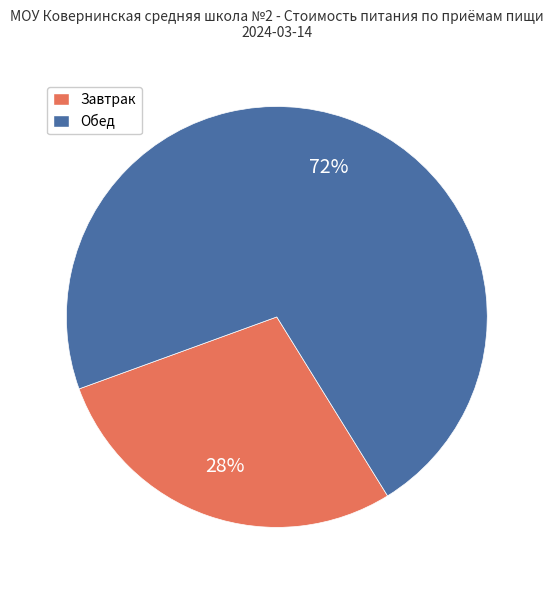

True or false: Завтрак accounts for 41% of the total.

False